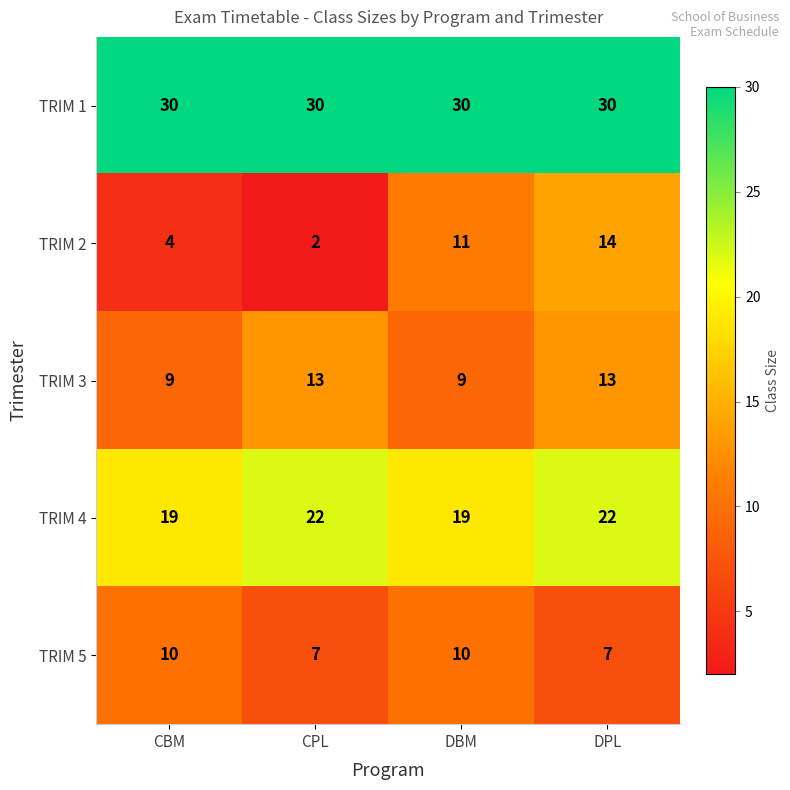

Reading left to right, what are all the values shown in this chart?

TRIM 1: CBM=30	CPL=30	DBM=30	DPL=30
TRIM 2: CBM=4	CPL=2	DBM=11	DPL=14
TRIM 3: CBM=9	CPL=13	DBM=9	DPL=13
TRIM 4: CBM=19	CPL=22	DBM=19	DPL=22
TRIM 5: CBM=10	CPL=7	DBM=10	DPL=7